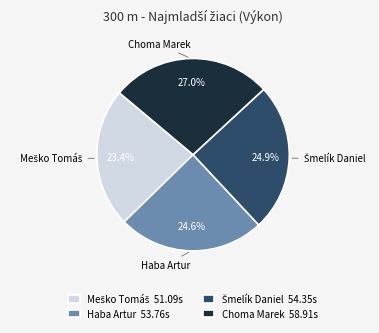

True or false: Choma Marek accounts for 22% of the total.

False